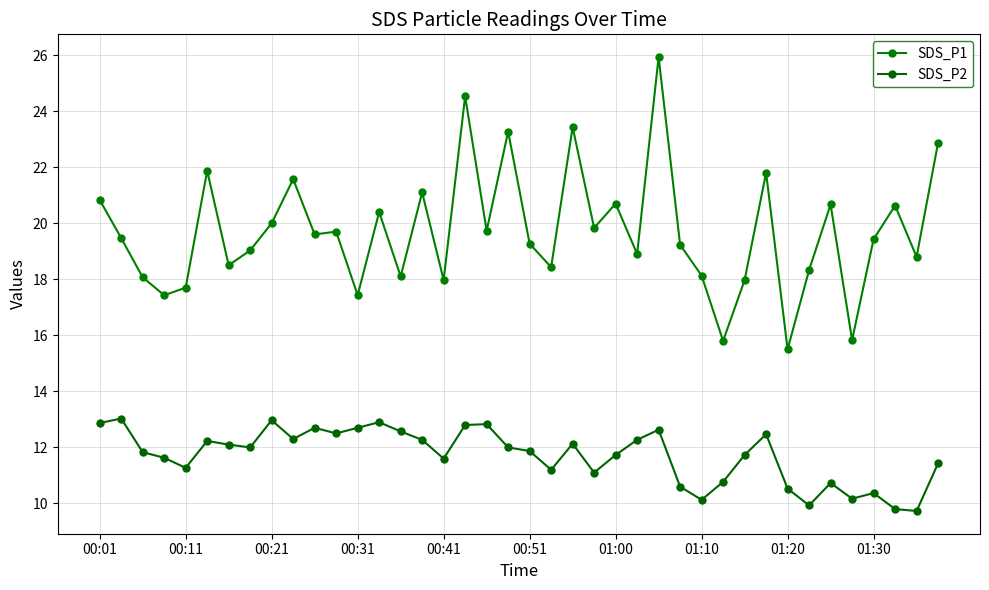

Count the number of categories in the chart.

40